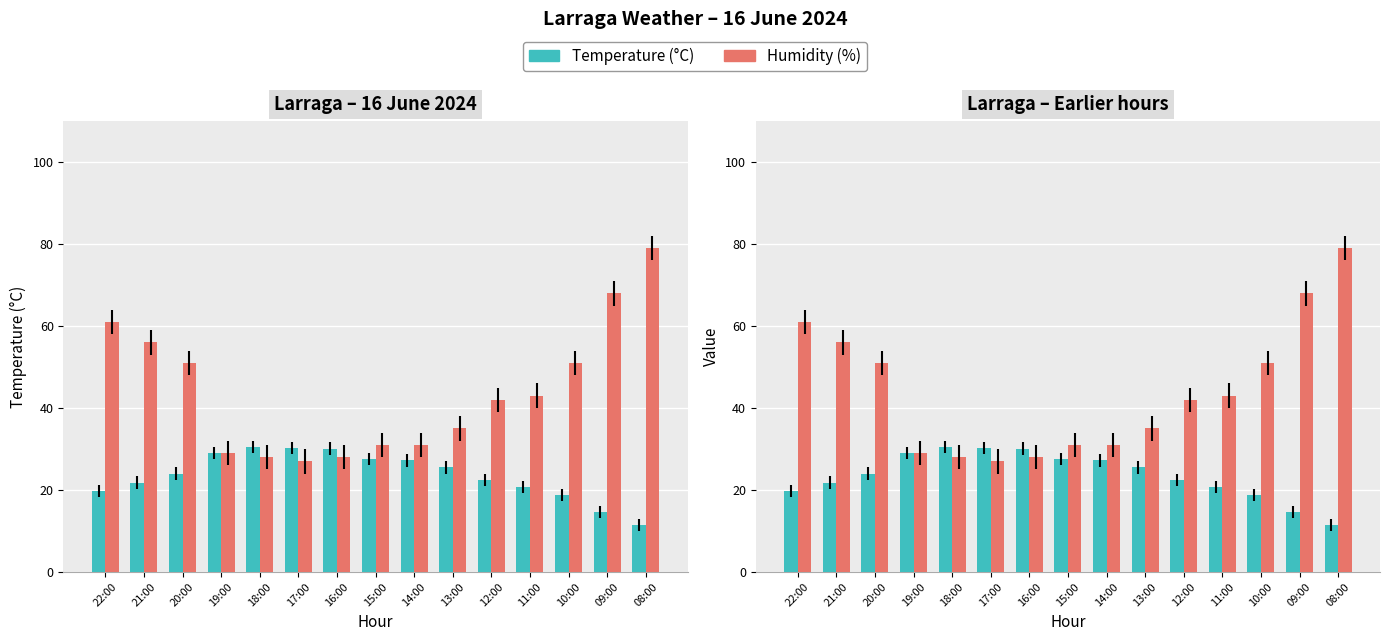

What is the value of the Humidity (%) bar at the 15th from the left?

79.0